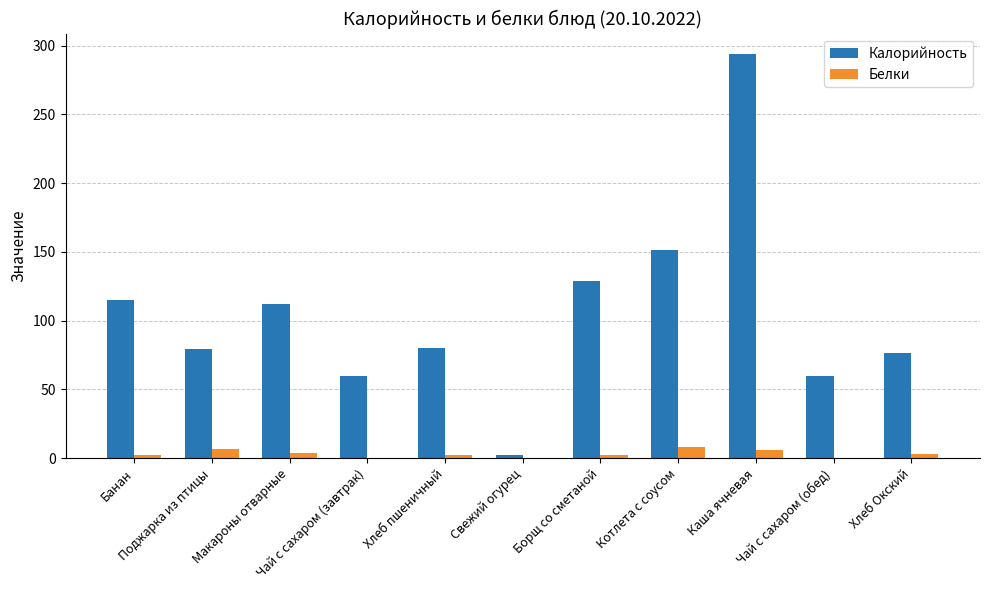

Which series changed the most between Банан and Поджарка из птицы?

Калорийность